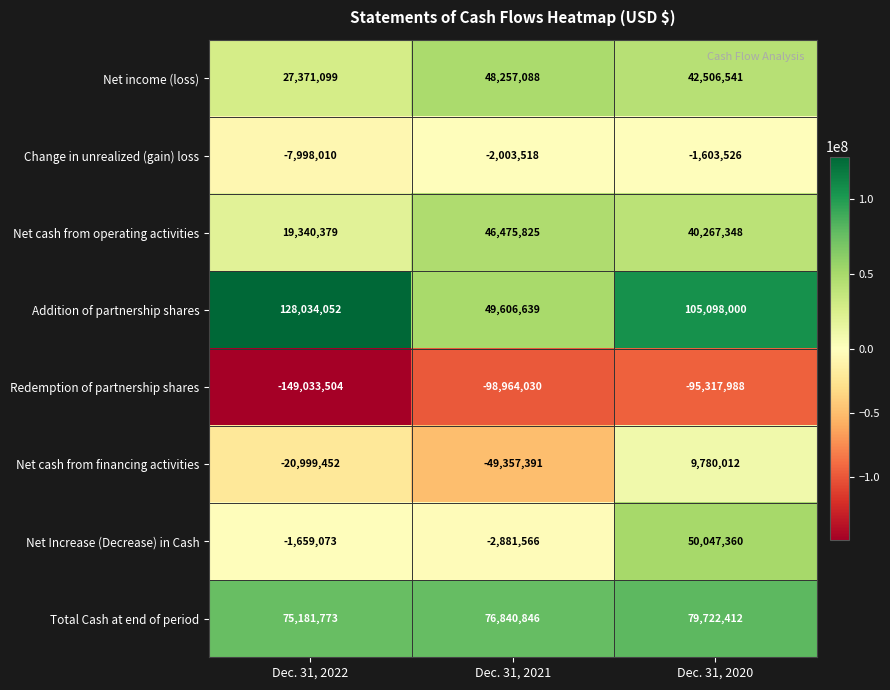

Which series changed the most between Dec. 31, 2021 and Dec. 31, 2020?

Net cash from financing activities